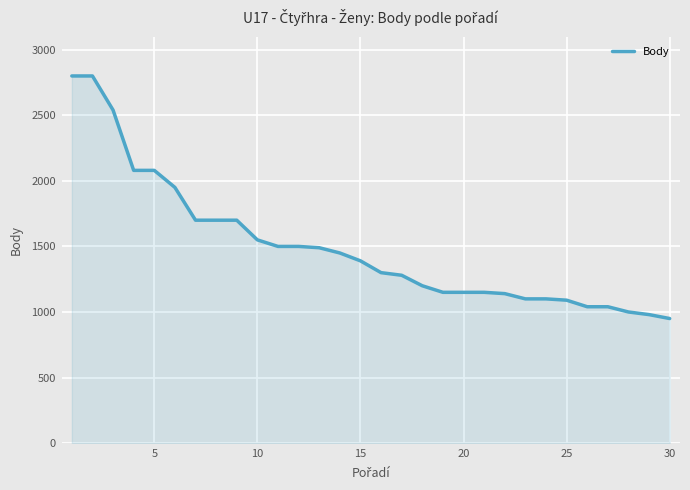

What is the difference between the maximum and minimum values?

1850